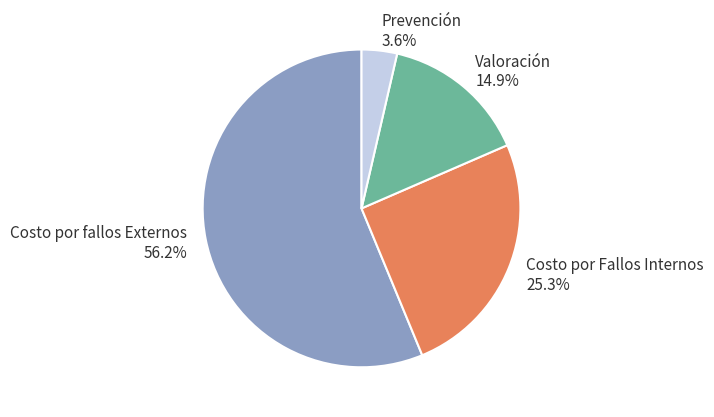

Does any single category account for the majority?

Yes